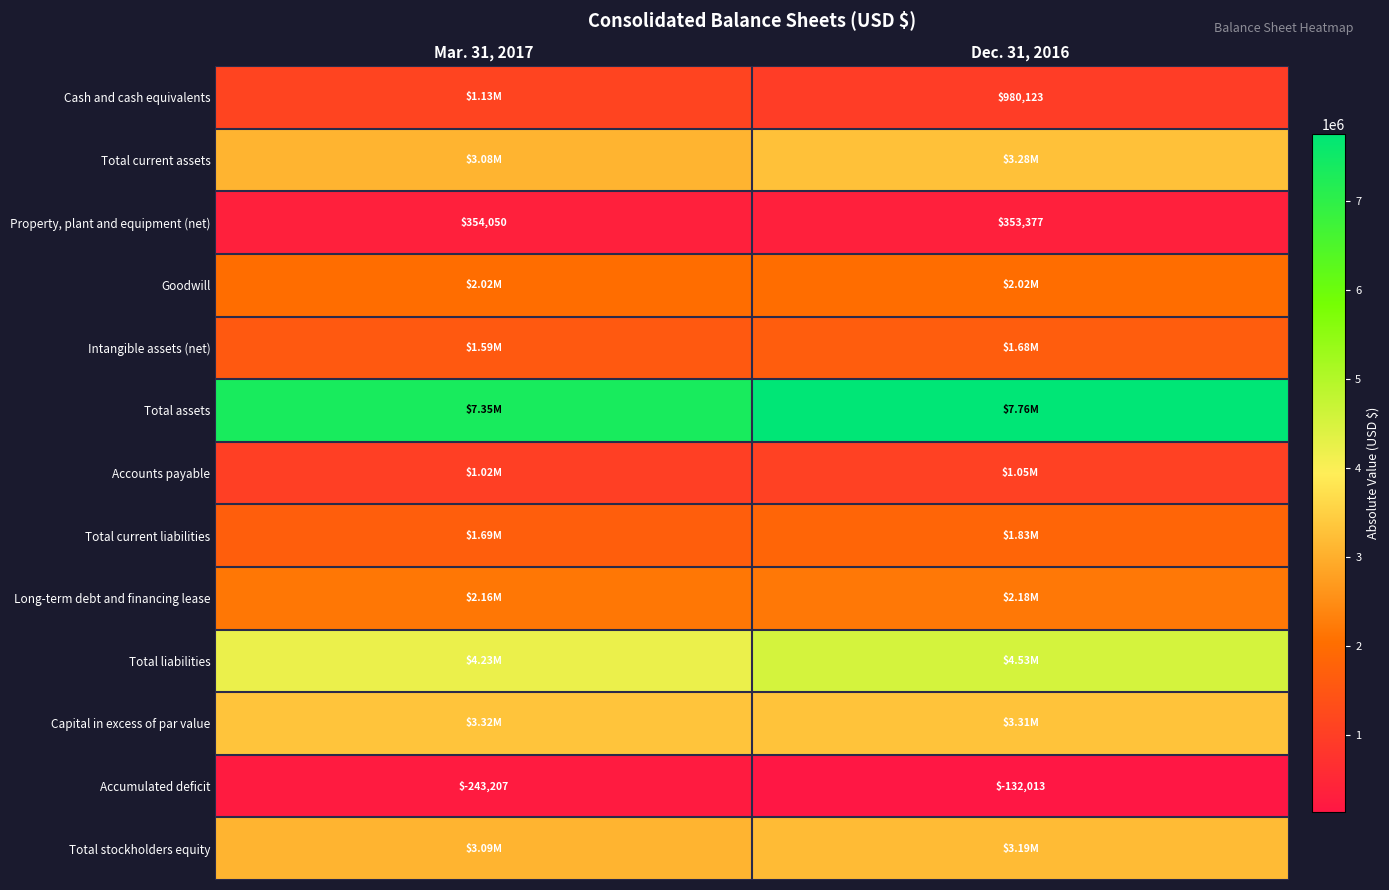

Is it true that Intangible assets (net) equals 2591567 at Mar. 31, 2017?

False